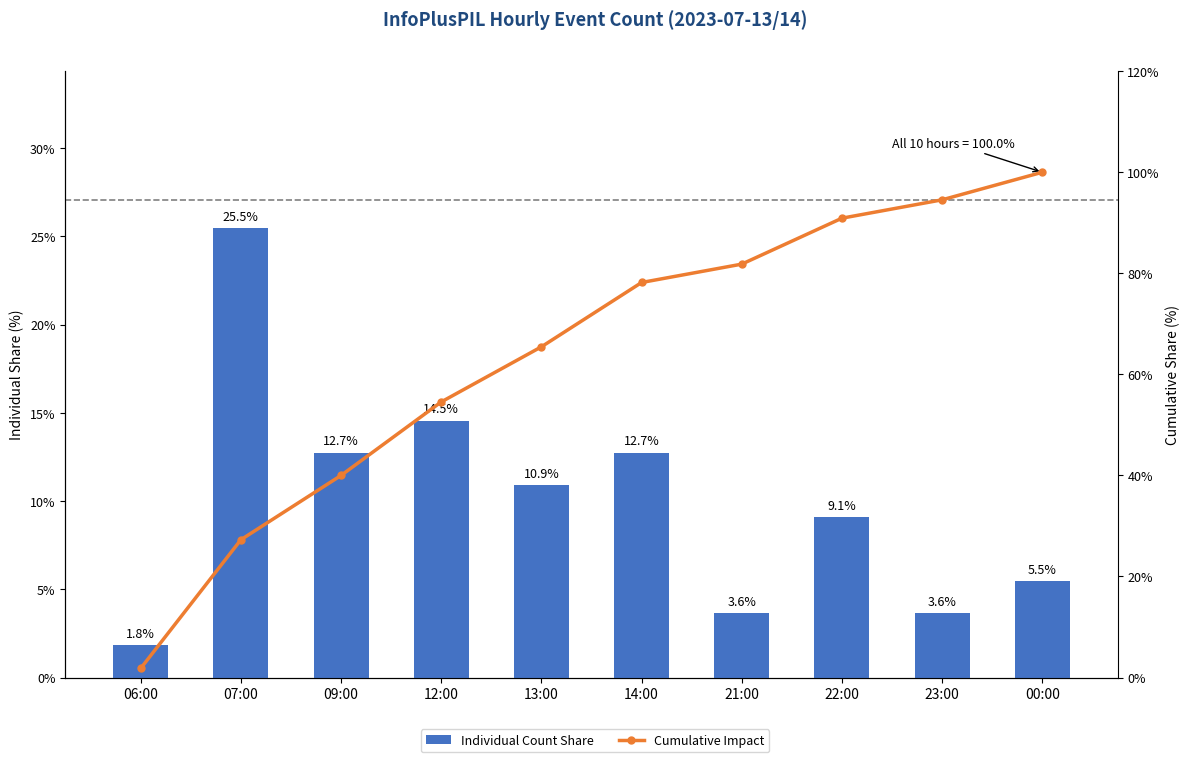

What is the greatest value displayed?

100.0